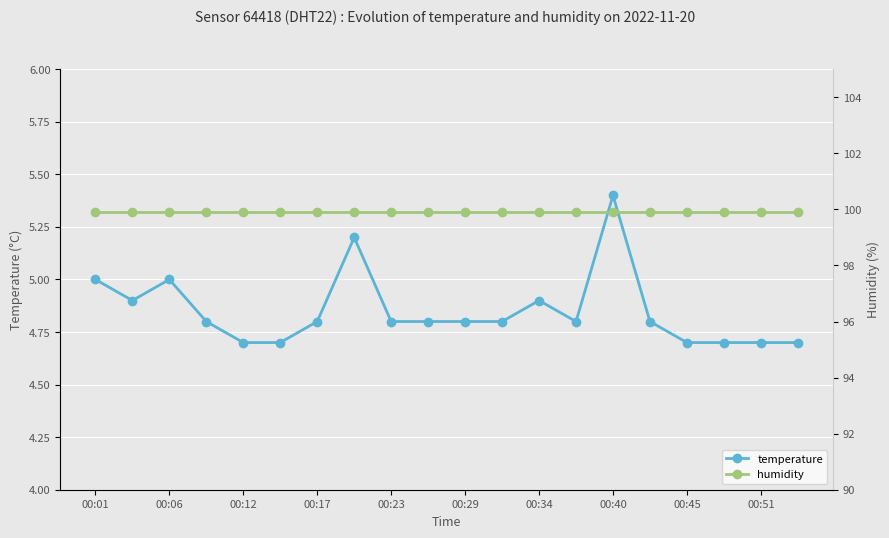

At which label does temperature reach its peak?

00:40